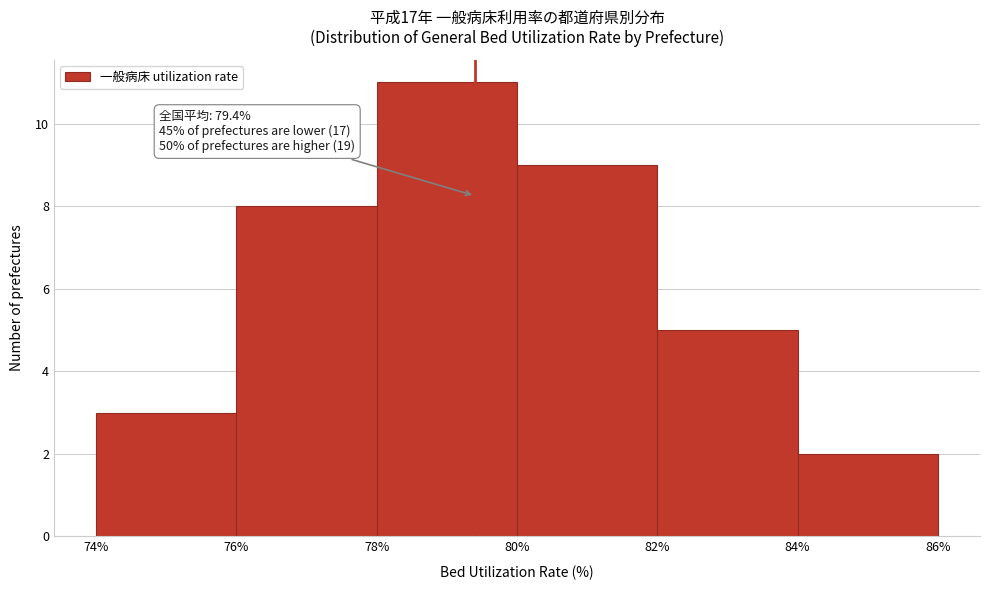

Over which range of the x-axis is the bar tallest?

78% to 80%